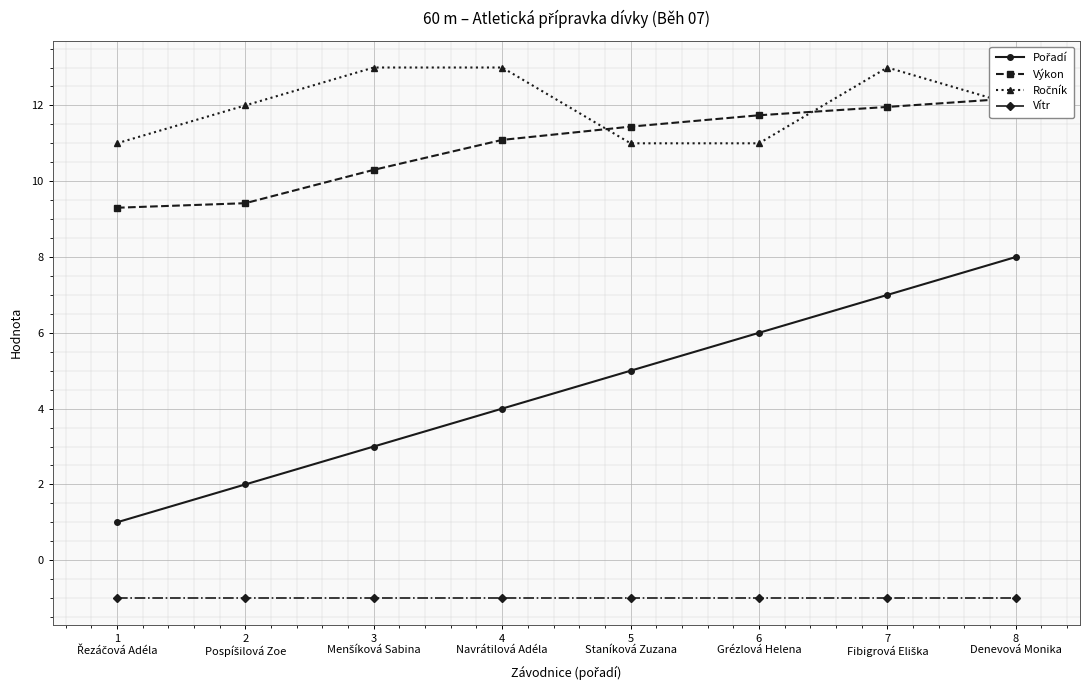

What is the maximum value for Vítr?

-1